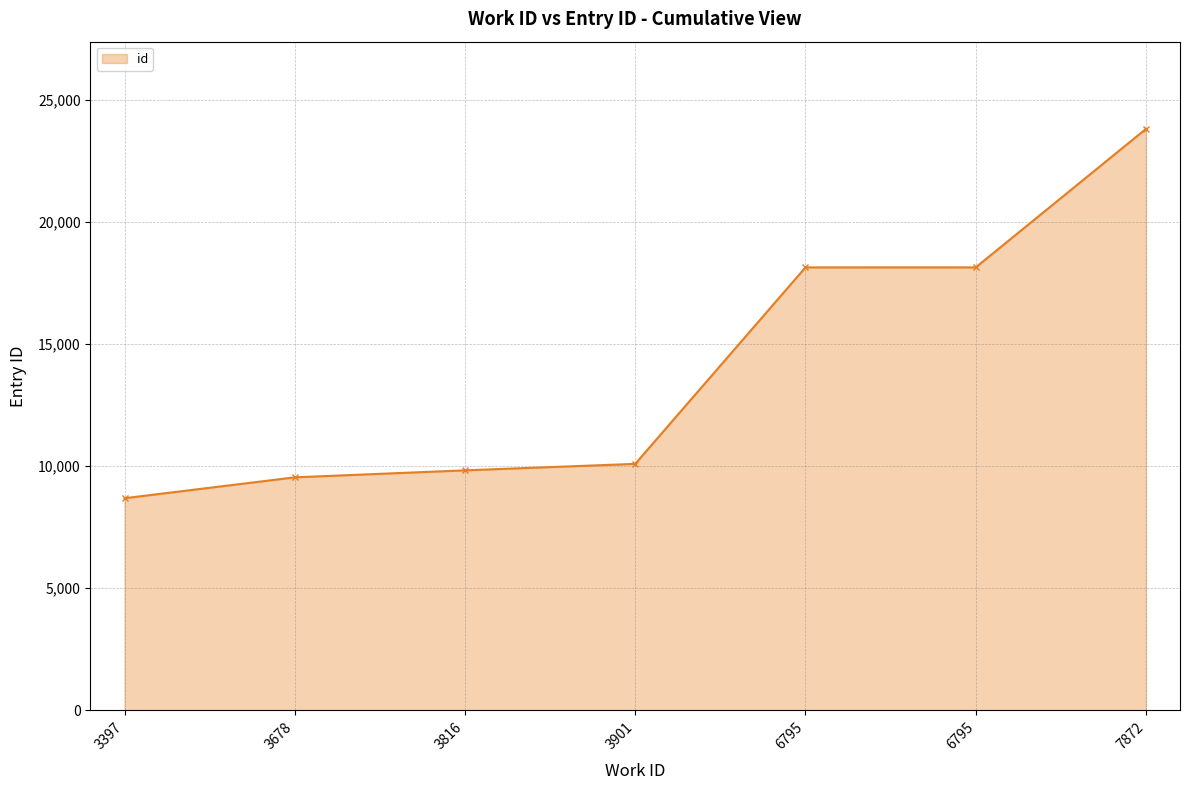

What is the change in value from 6795 to 7872?

+5667